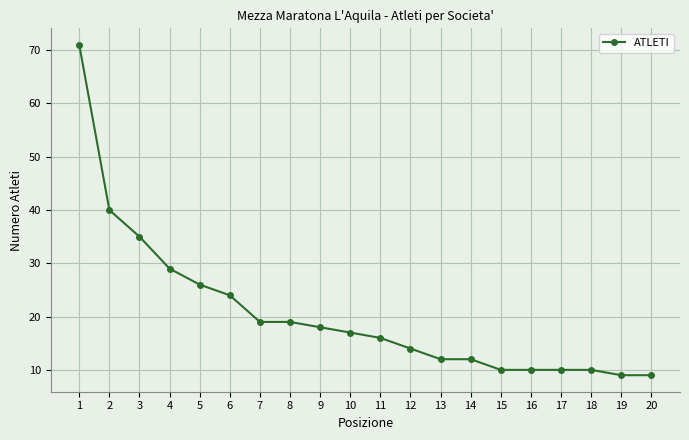

Reading left to right, what are all the values shown in this chart?

1=71	2=40	3=35	4=29	5=26	6=24	7=19	8=19	9=18	10=17	11=16	12=14	13=12	14=12	15=10	16=10	17=10	18=10	19=9	20=9